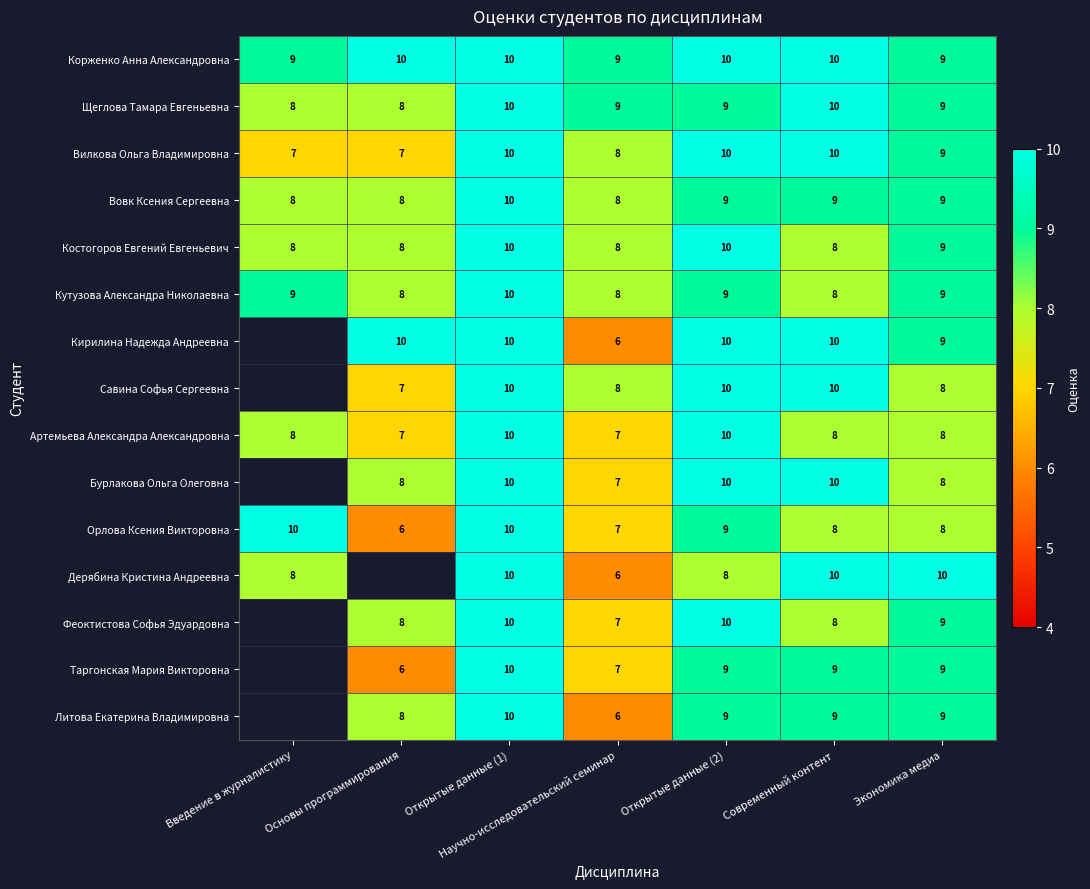

At which label does Вилкова Ольга Владимировна first exceed 9?

Открытые данные (1)